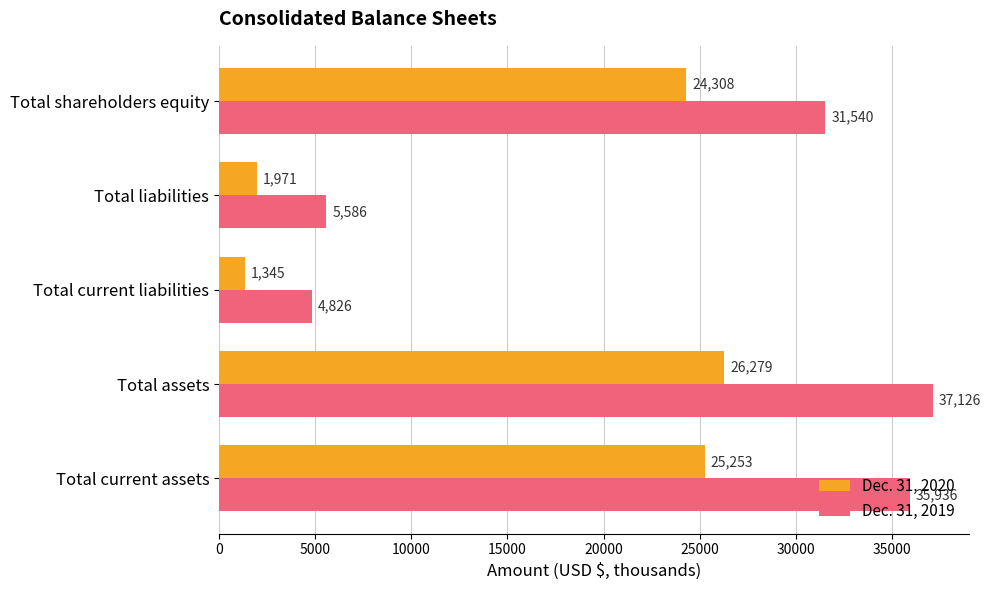

At which category is the sum across all series the highest?

Total assets